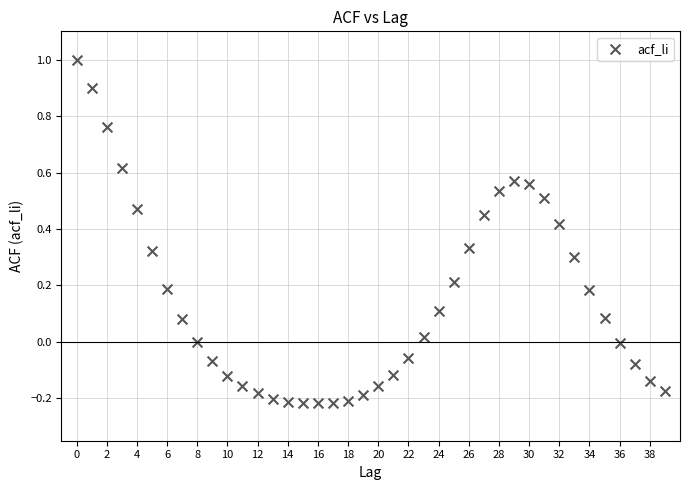

What is the range of Y values (max minus min)?

1.2